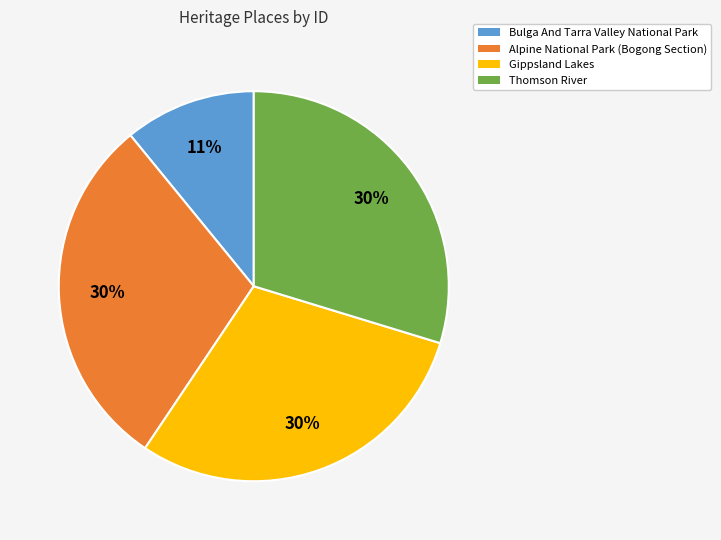

To the nearest percent, what percentage of the pie is Alpine National Park (Bogong Section)?

30%